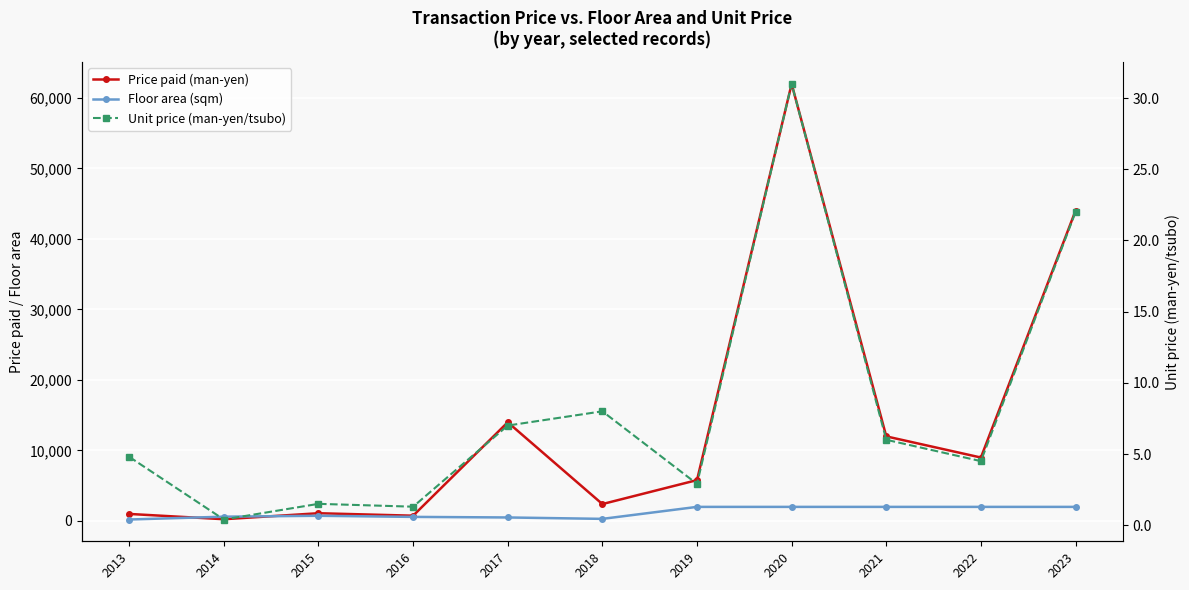

Reading right to left, list all the values displayed in this chart.

Price paid (man-yen): 44000.0	9000.0	12000.0	62000.0	5800.0	2400.0	14000.0	750.0	1100.0	250.0	1000.0
Floor area (sqm): 2000.0	2000.0	2000.0	2000.0	2000.0	300.0	500.0	580.0	740.0	610.0	210.0
Unit price (man-yen/tsubo): 22.0	4.5	6.0	31.0	2.9	8.0	7.0	1.3	1.5	0.4	4.8